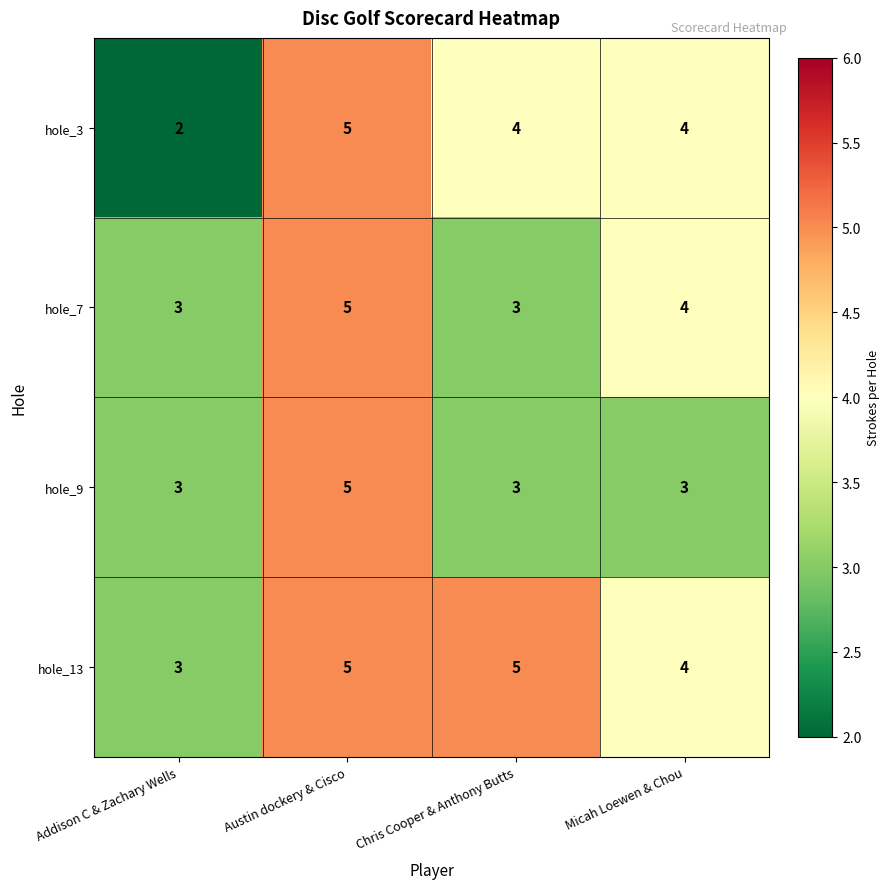

Reading left to right, what are all the values shown in this chart?

hole_3: 2	5	4	4
hole_7: 3	5	3	4
hole_9: 3	5	3	3
hole_13: 3	5	5	4